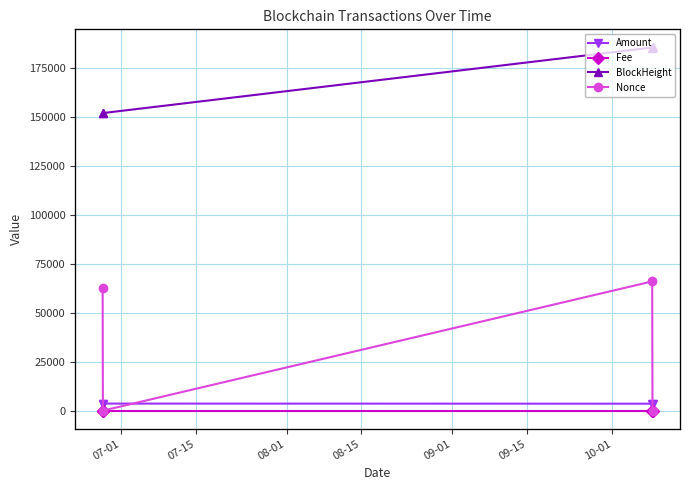

Between 07-01 and 08-01, which series saw the biggest shift?

BlockHeight